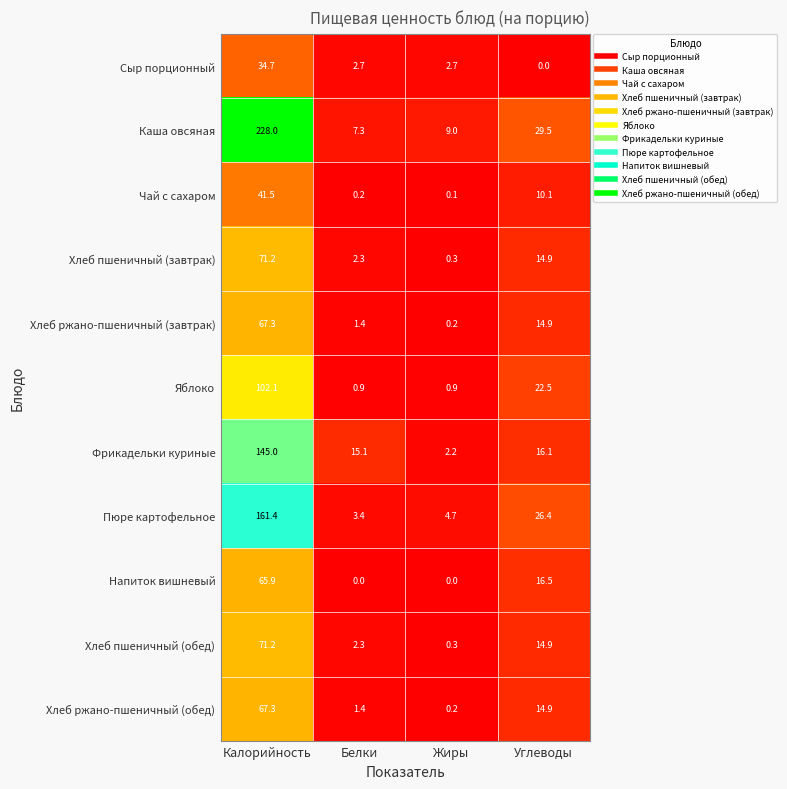

Is it true that Каша овсяная equals 5.2 at Жиры?

False